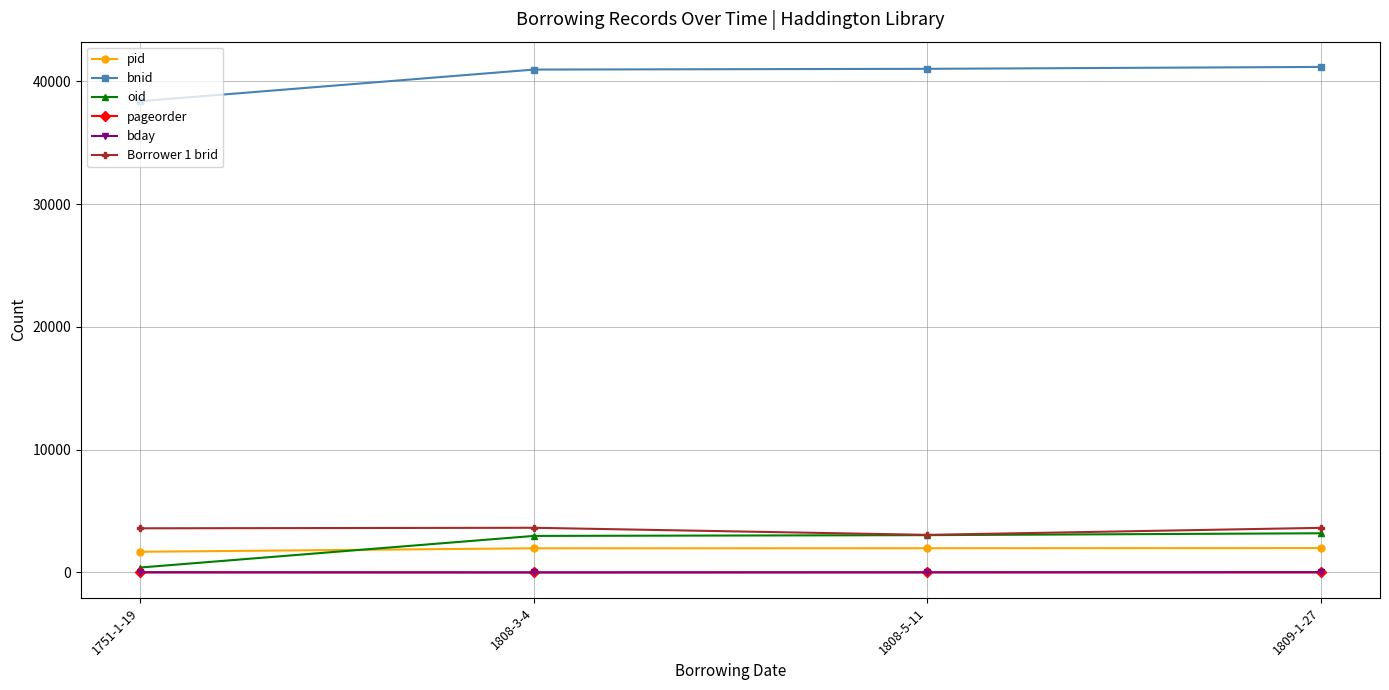

At which label does Borrower 1 brid reach its minimum?

1808-5-11